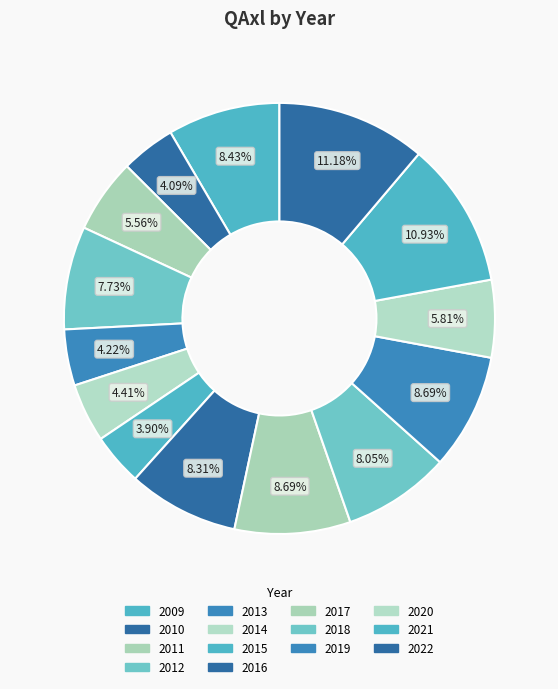

Which category has the biggest portion of the pie?

2022